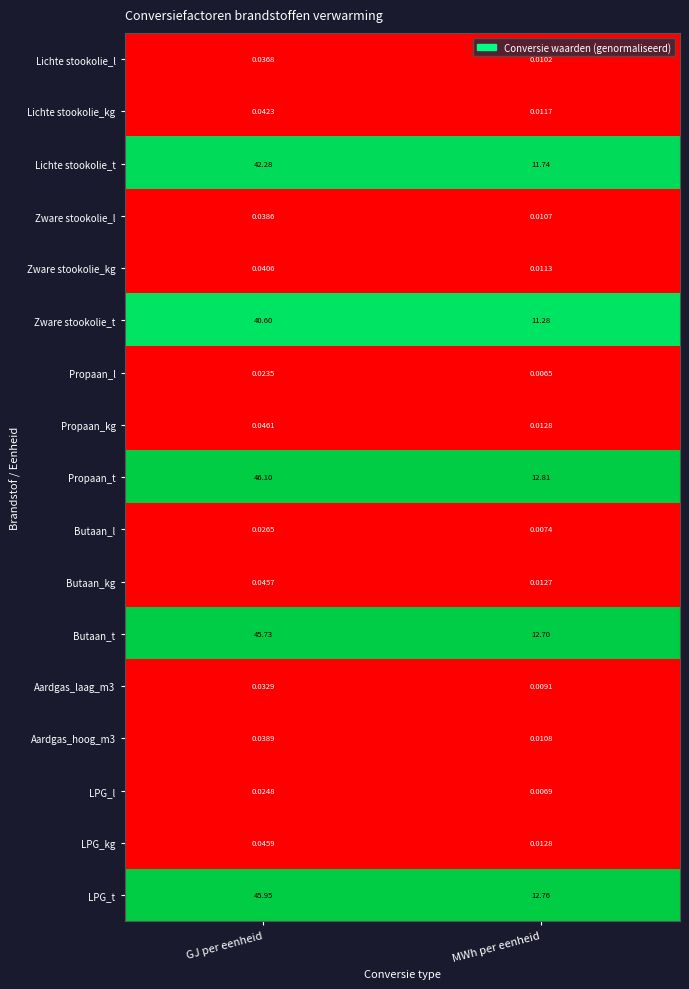

List the labels in order of Lichte stookolie_t value, smallest first.

MWh per eenheid, GJ per eenheid